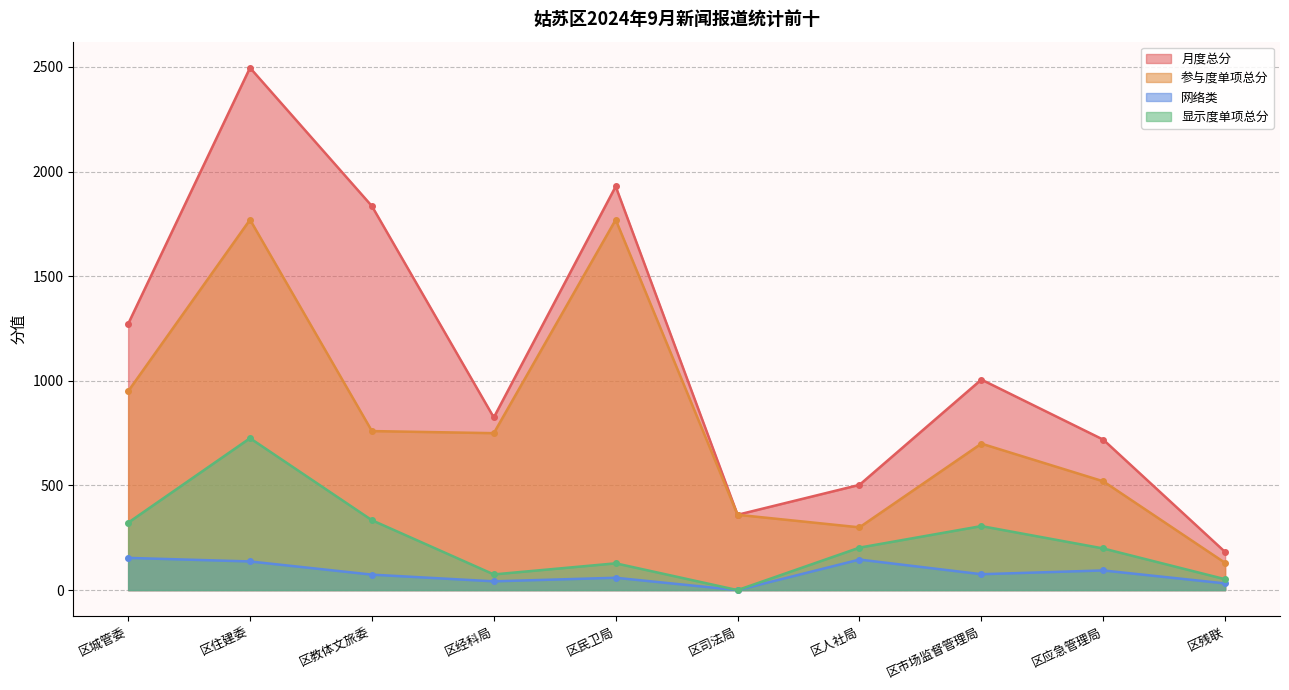

At which label is 参与度单项总分 closest to 950?

区城管委